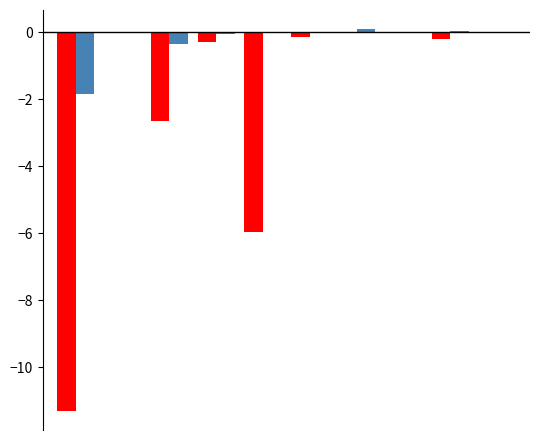

Reading right to left, what are all the values shown in this chart?

Unbilled Reversal: -0.0	-0.2	0.0	0.0	-0.1	-5.9	-0.3	-2.6	-0.0	-11.3
Net Unbilled Usage: -0.0	0.0	0.0	0.1	-0.0	-0.0	-0.0	-0.3	-0.0	-1.9